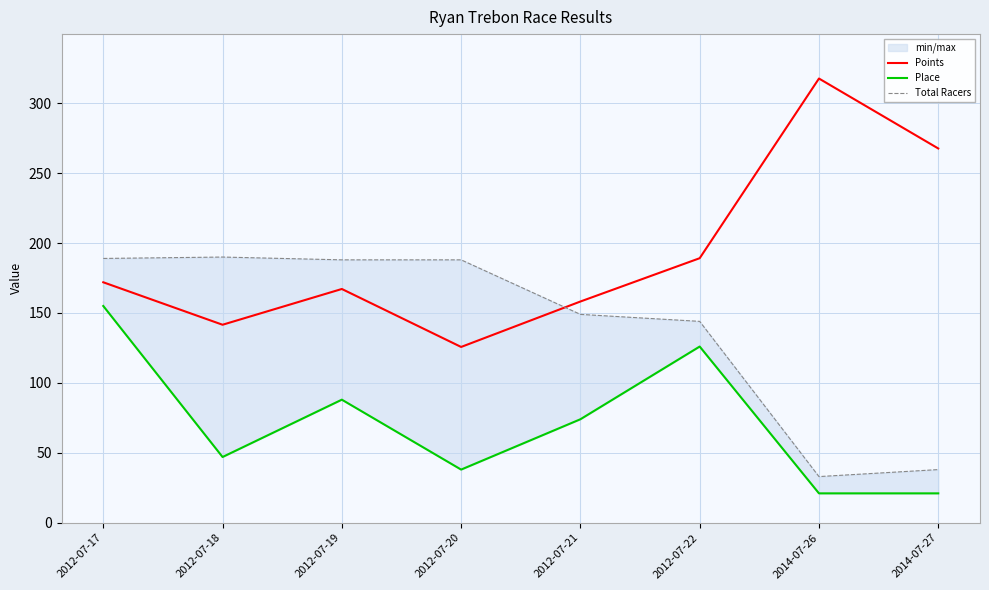

The value of Points at 2012-07-22 is 189.2. True or false?

True